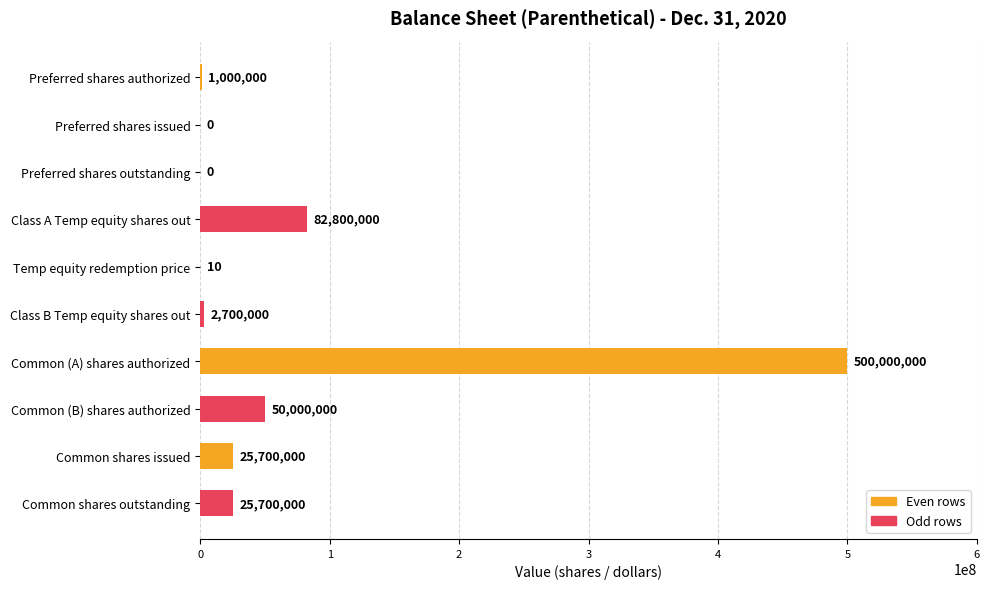

Which label corresponds to the largest value in the chart?

Common (A) shares authorized